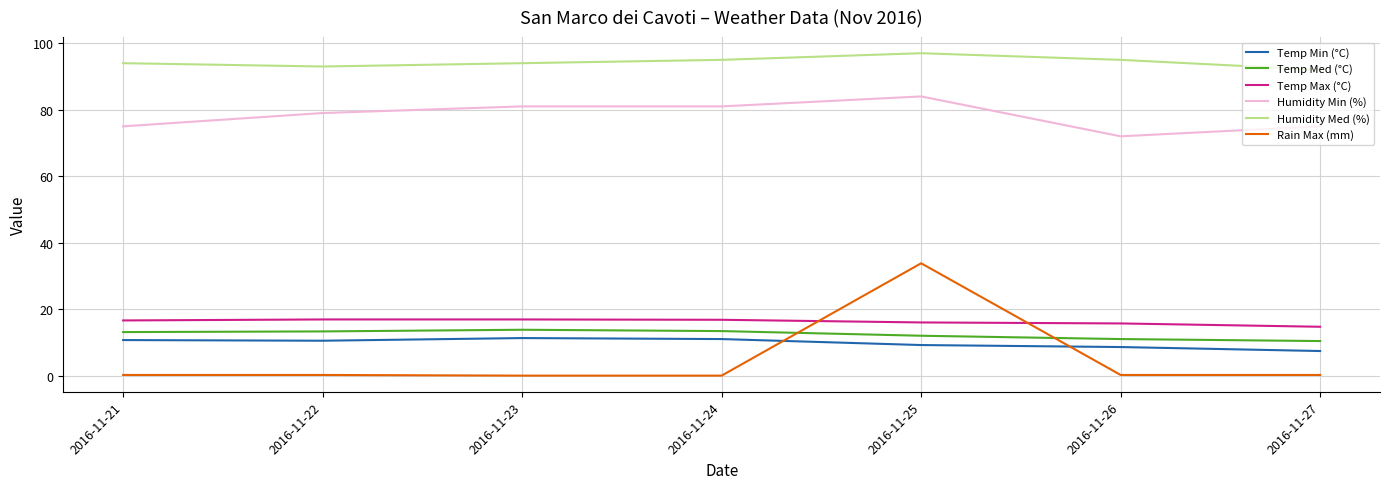

What is the approximate value of Humidity Med (%) at 2016-11-25?

97.0